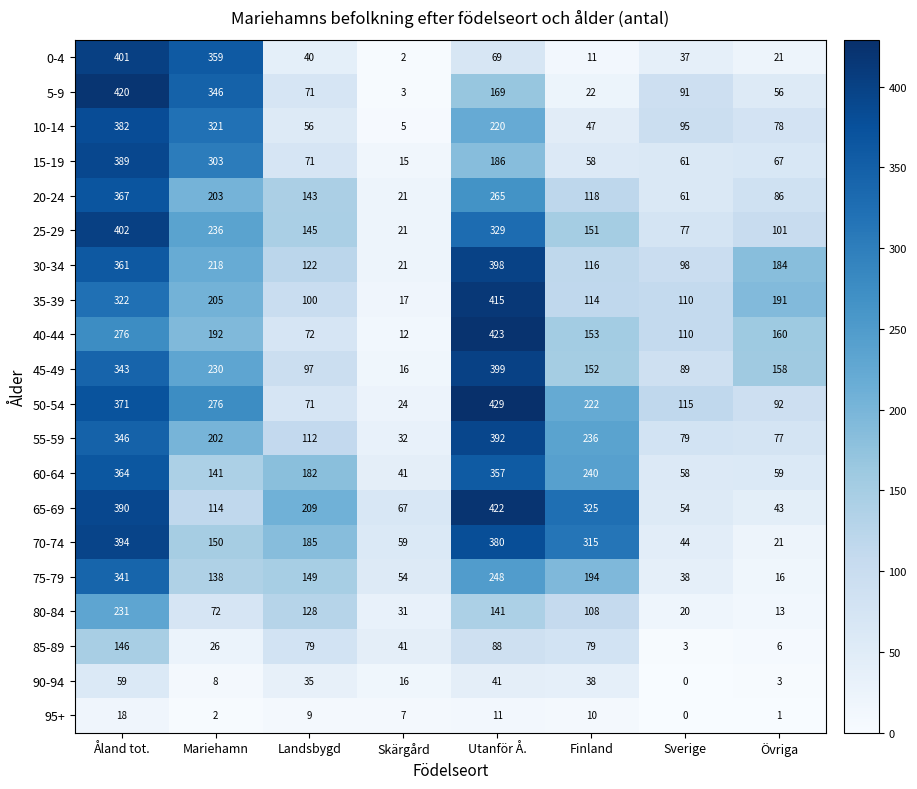

What is the difference between the second highest and minimum values in the 70-74 series?

359